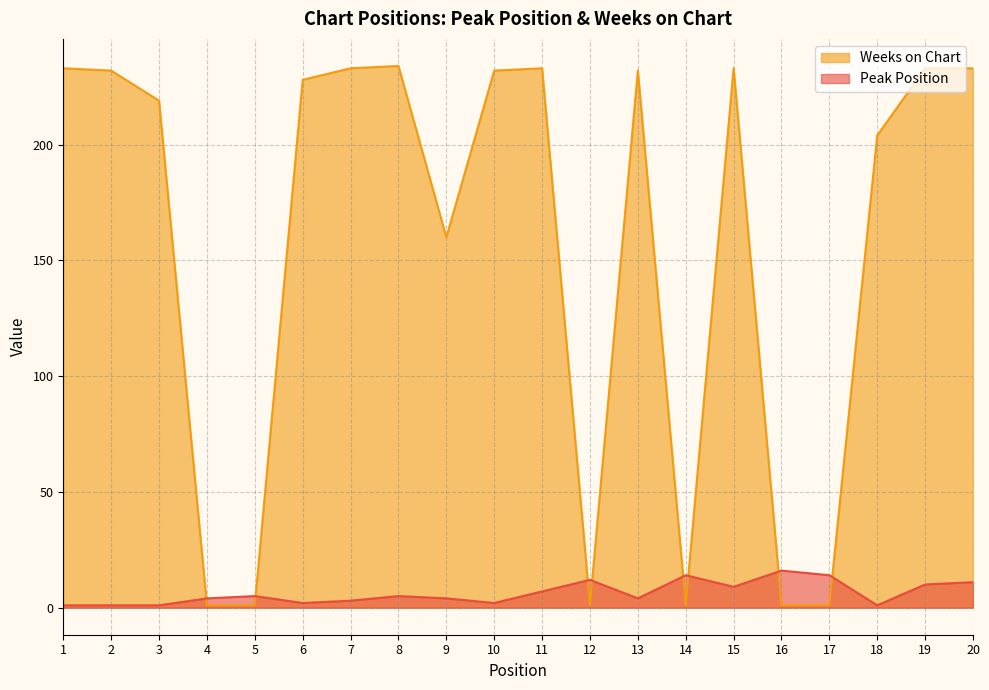

Where is the first local minimum for Weeks on Chart?

9